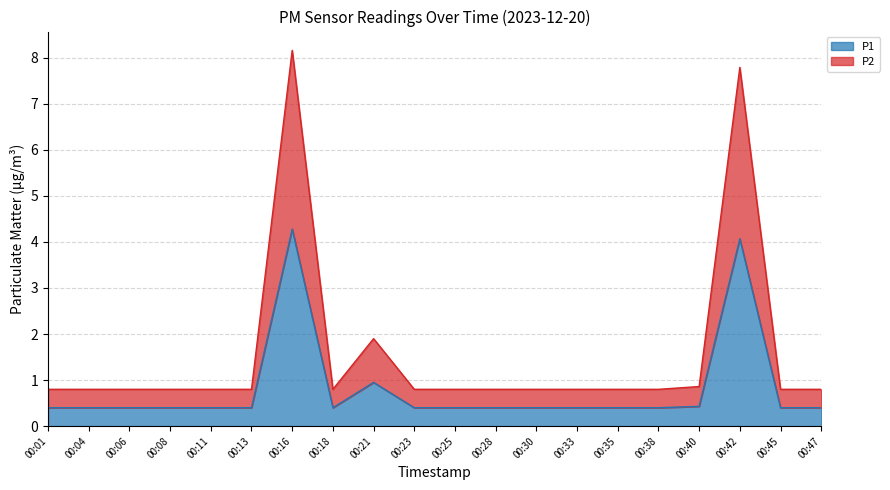

Where is the first local minimum for P1?

00:18